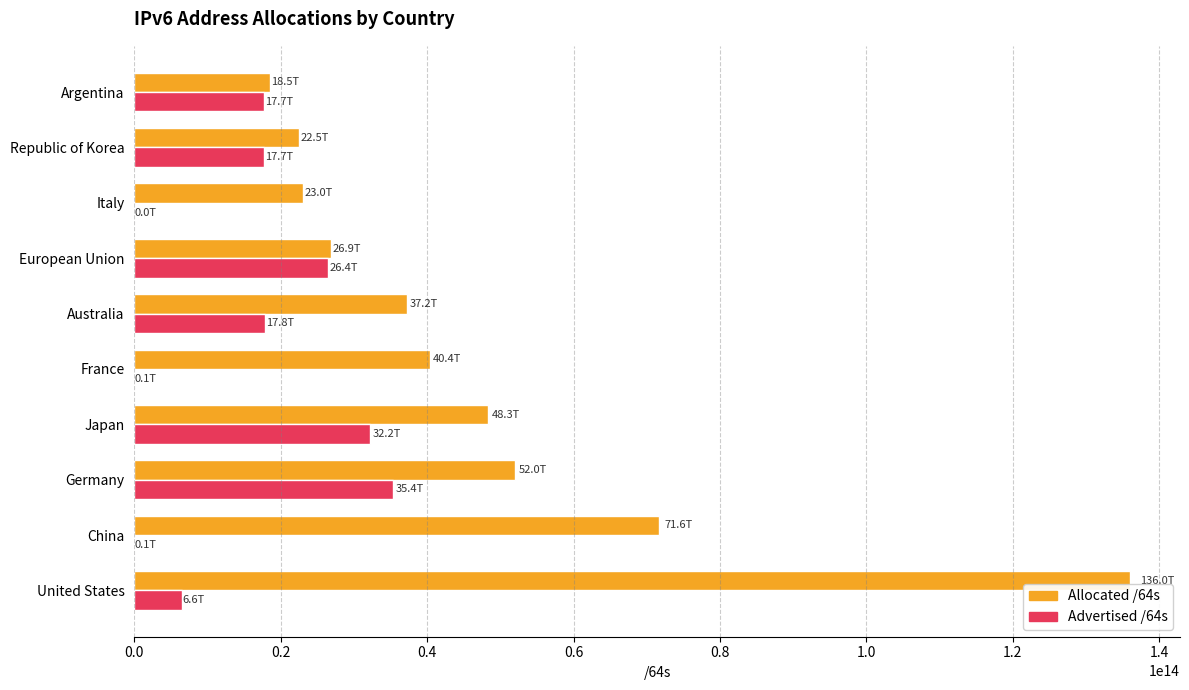

Between Japan and Republic of Korea, which series saw the biggest shift?

Allocated /64s